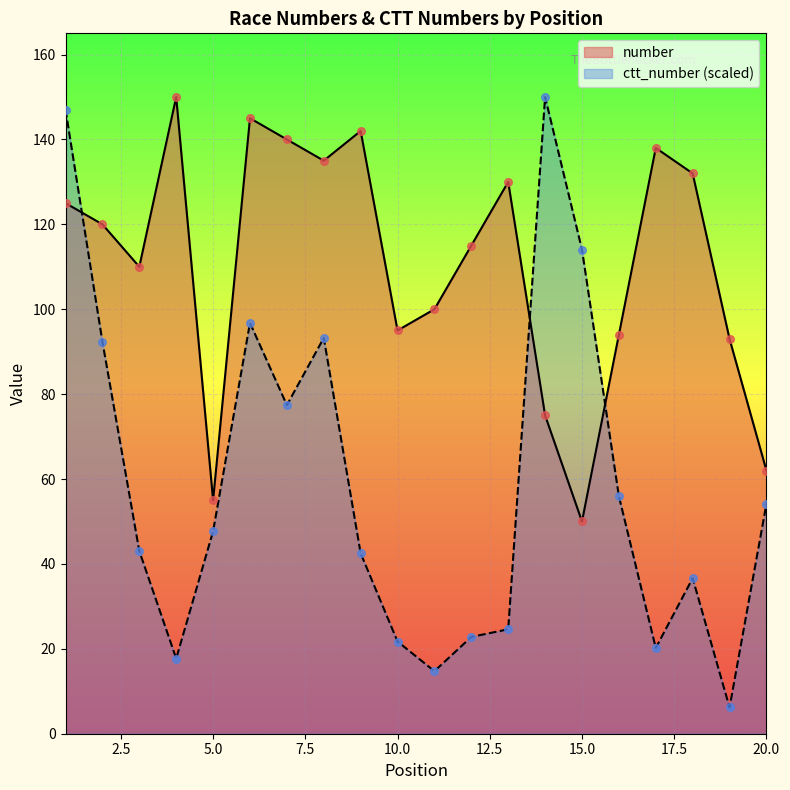

Which series has the largest total across all categories?

number